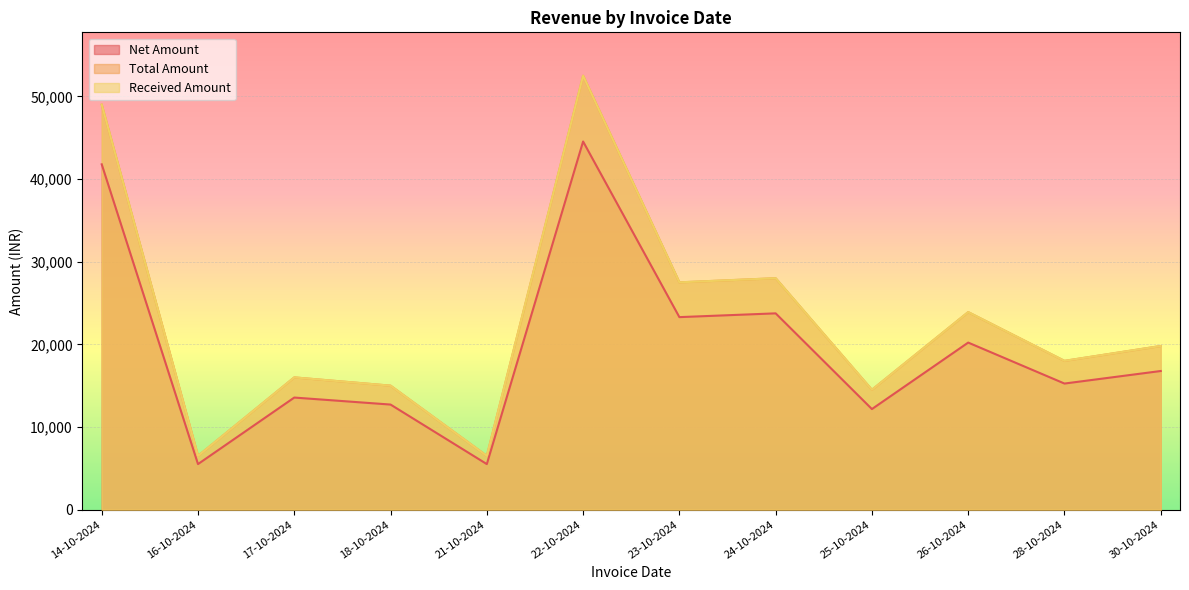

True or false: Total Amount has a value of 52500.0 at 22-10-2024.

True